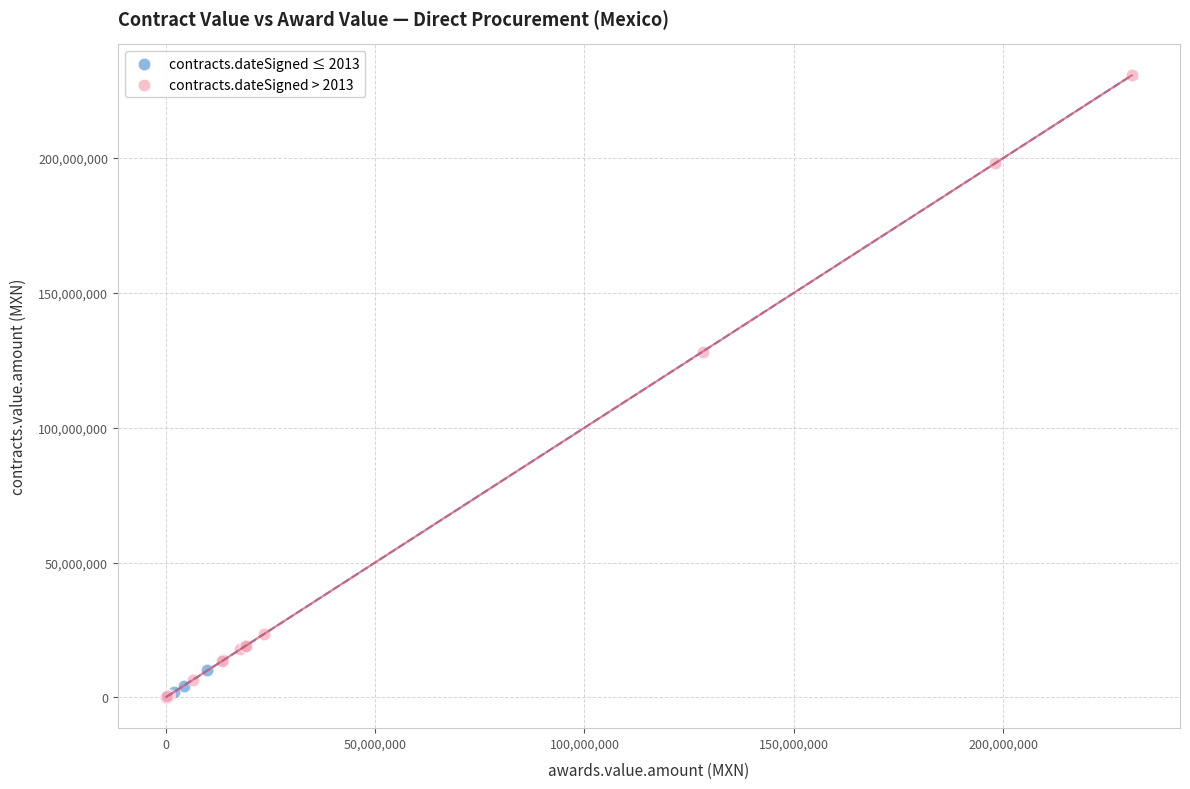

Which series reaches the maximum Y coordinate?

contracts.dateSigned > 2013